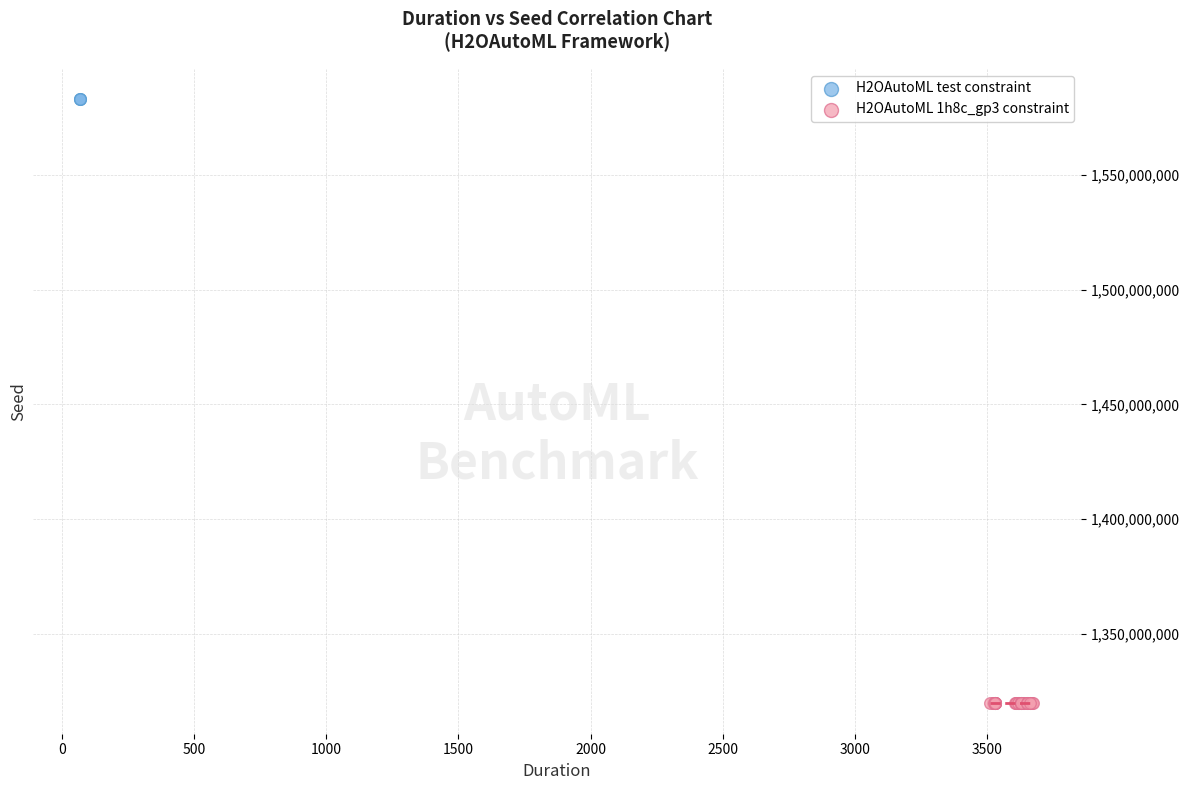

Which series reaches the minimum Y coordinate?

H2OAutoML 1h8c_gp3 constraint